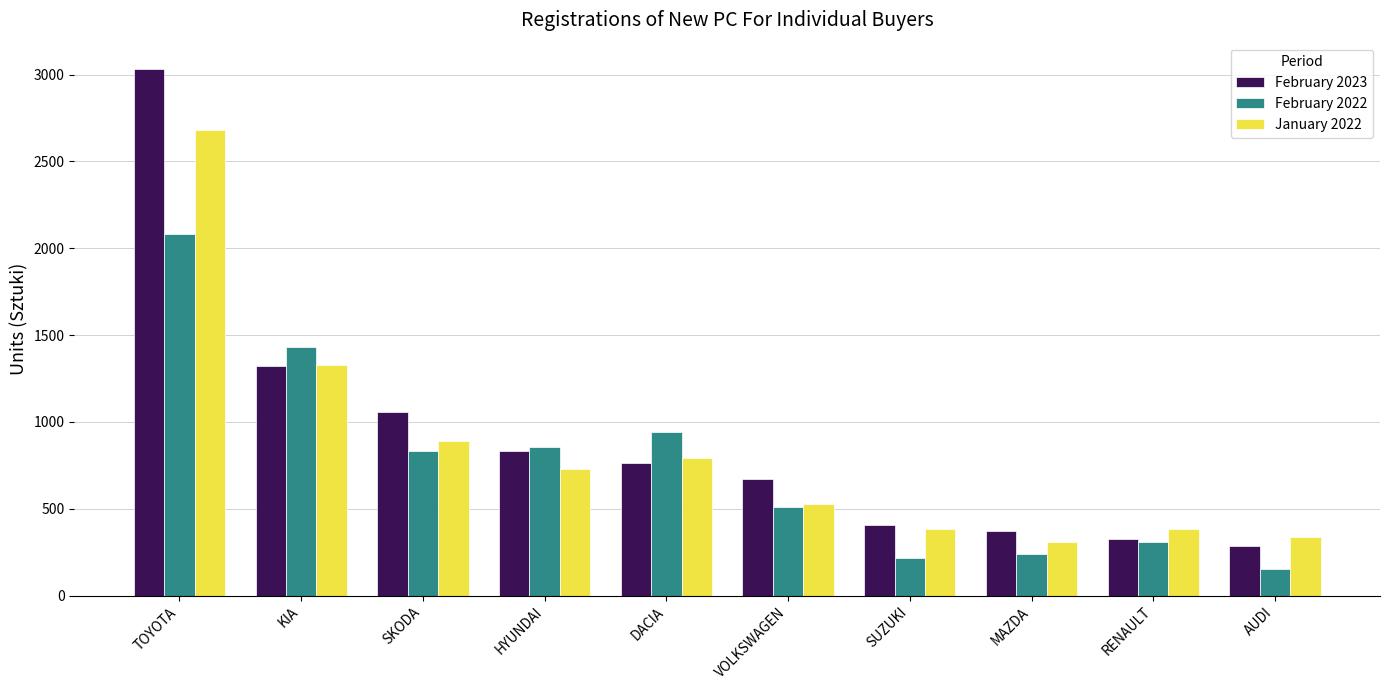

What is the sum of all February 2022 values?

7573